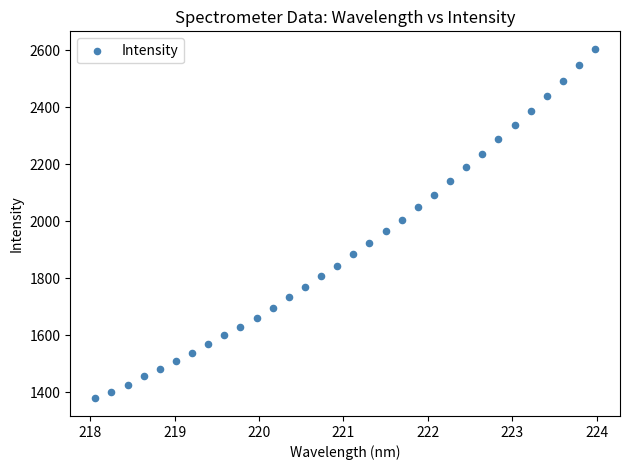

What is the range of Y values (max minus min)?

1226.5